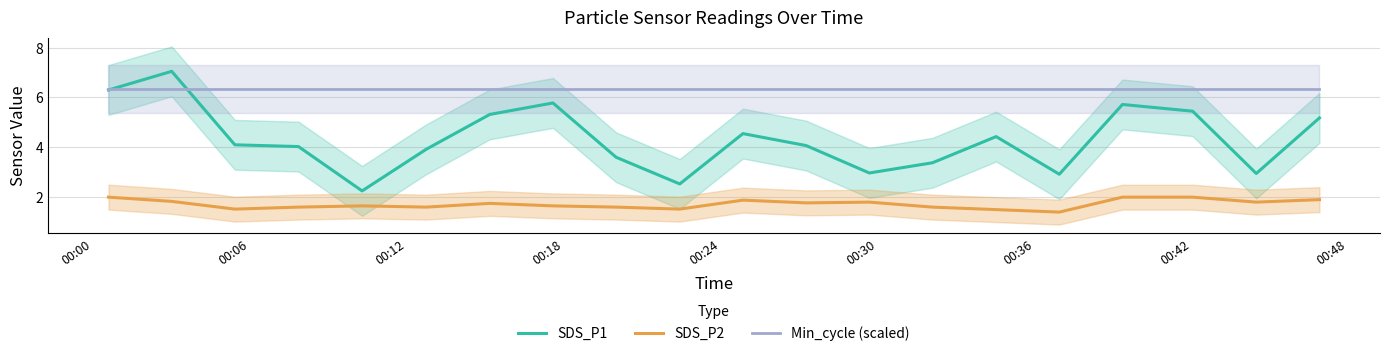

How many series are shown in this chart?

3